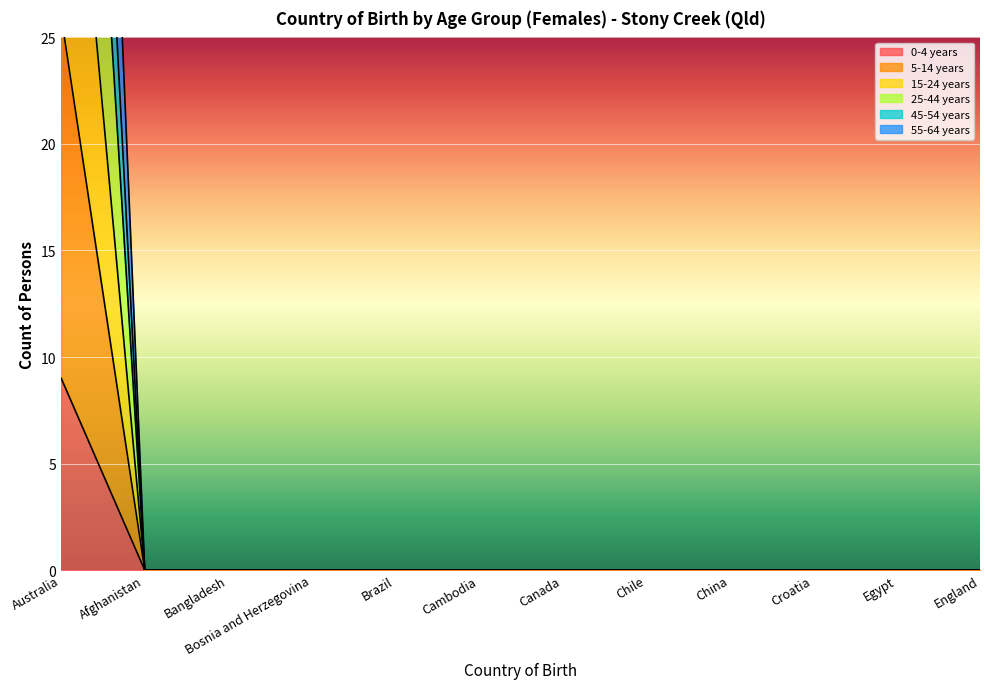

Between China and Croatia, which series saw the biggest shift?

0-4 years